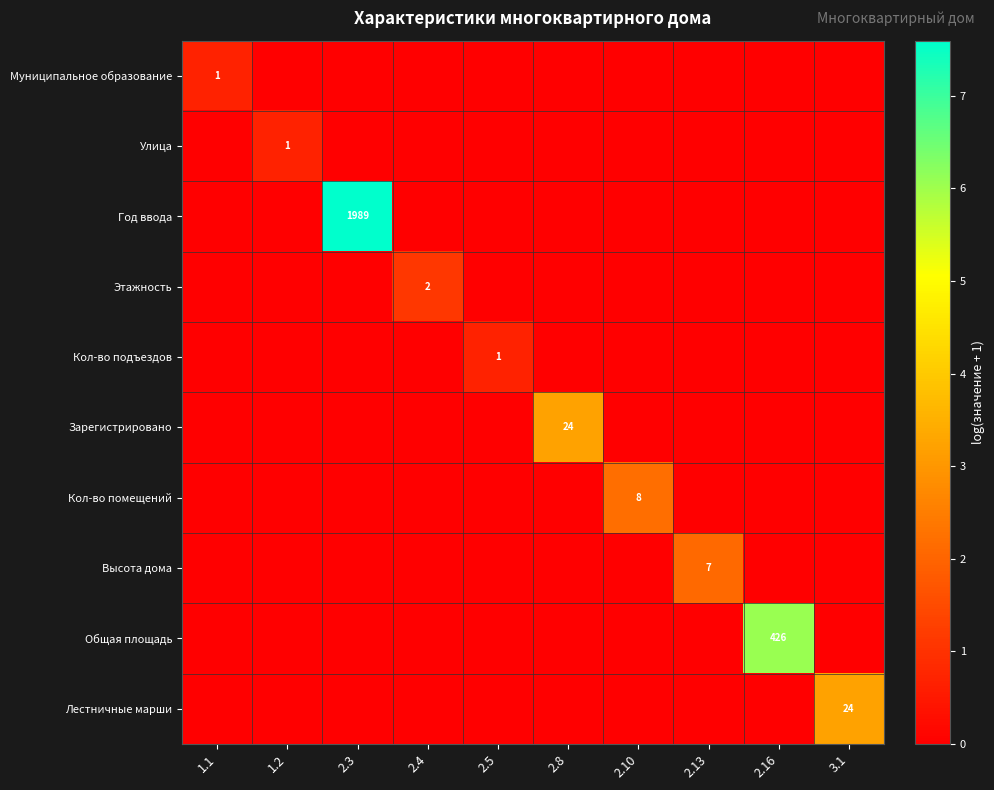

The Высота дома series shows 7 at 2.13. True or false?

True